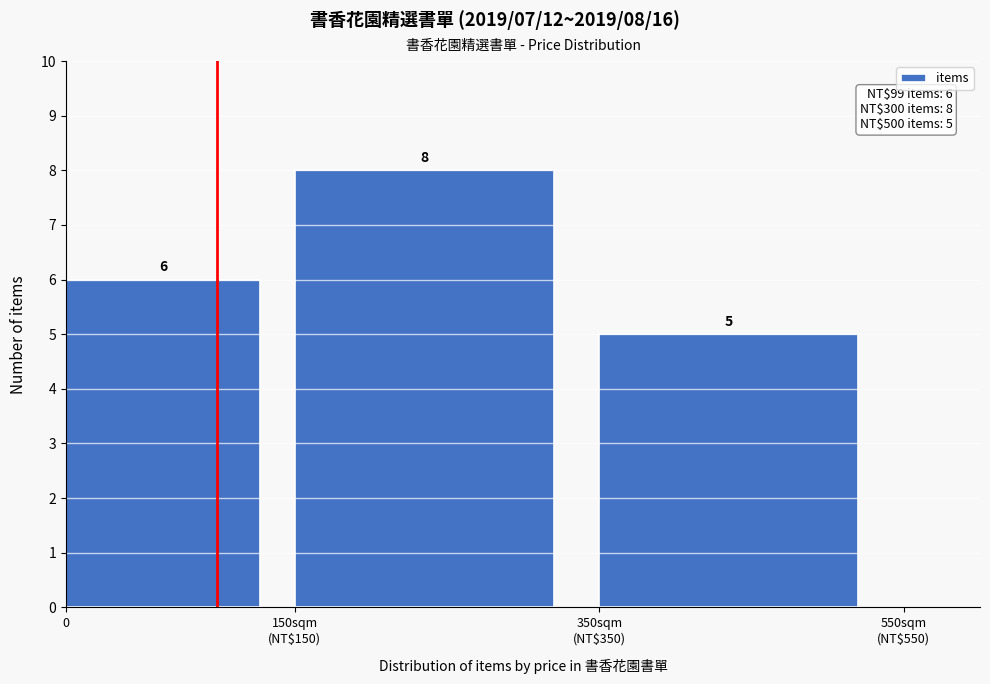

Reading right to left, extract all data points from this chart.

5	8	6